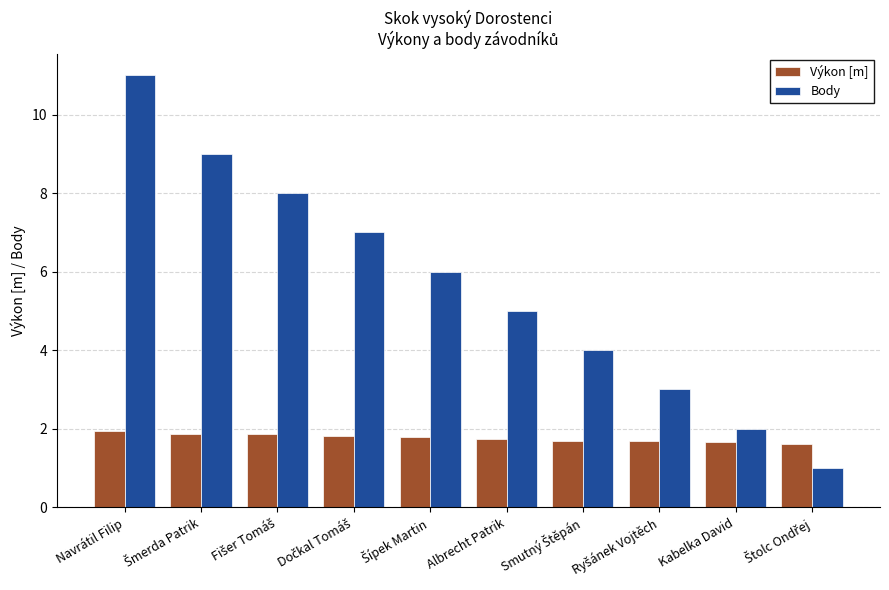

At which category is the sum across all series the highest?

Navrátil Filip